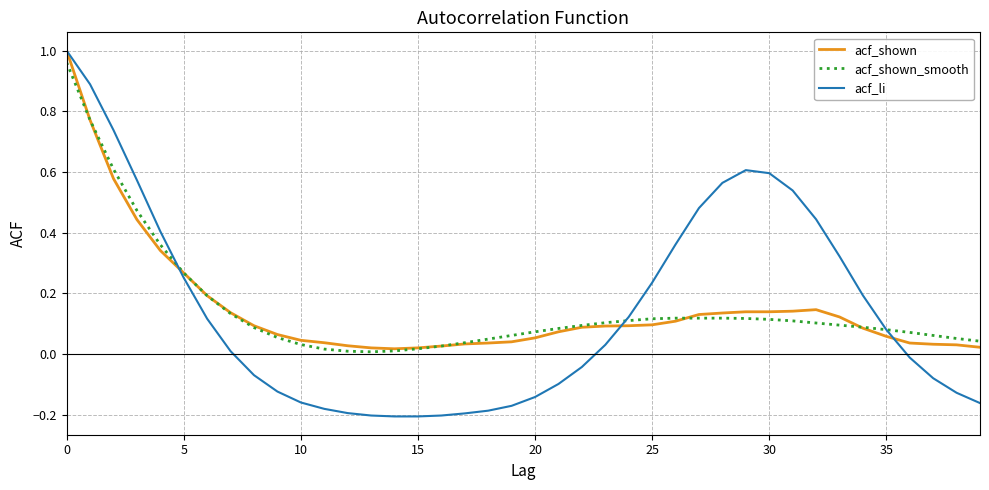

What is the sum of all acf_li values?

5.8